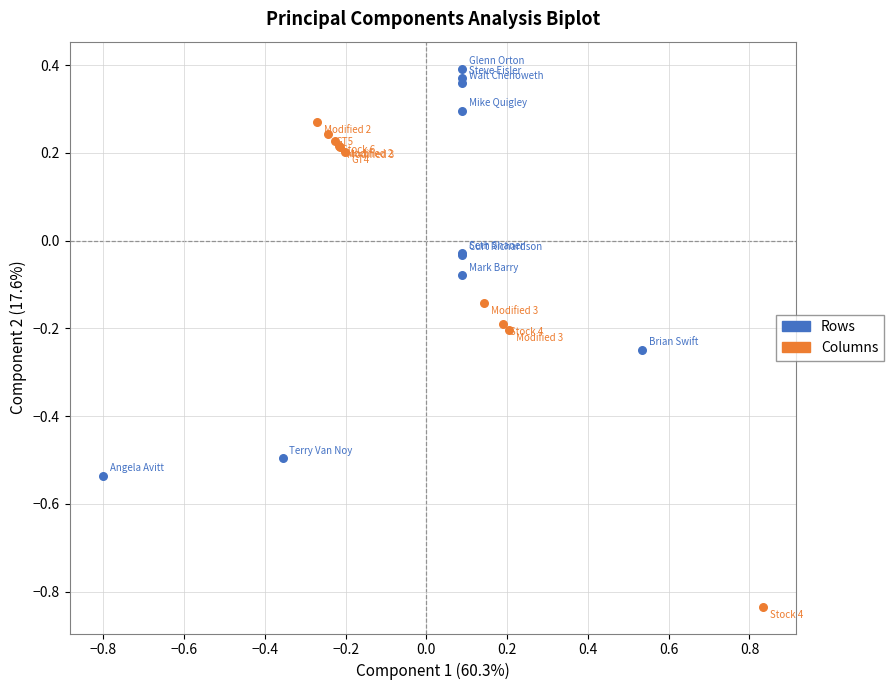

Which series reaches the minimum Y coordinate?

Columns